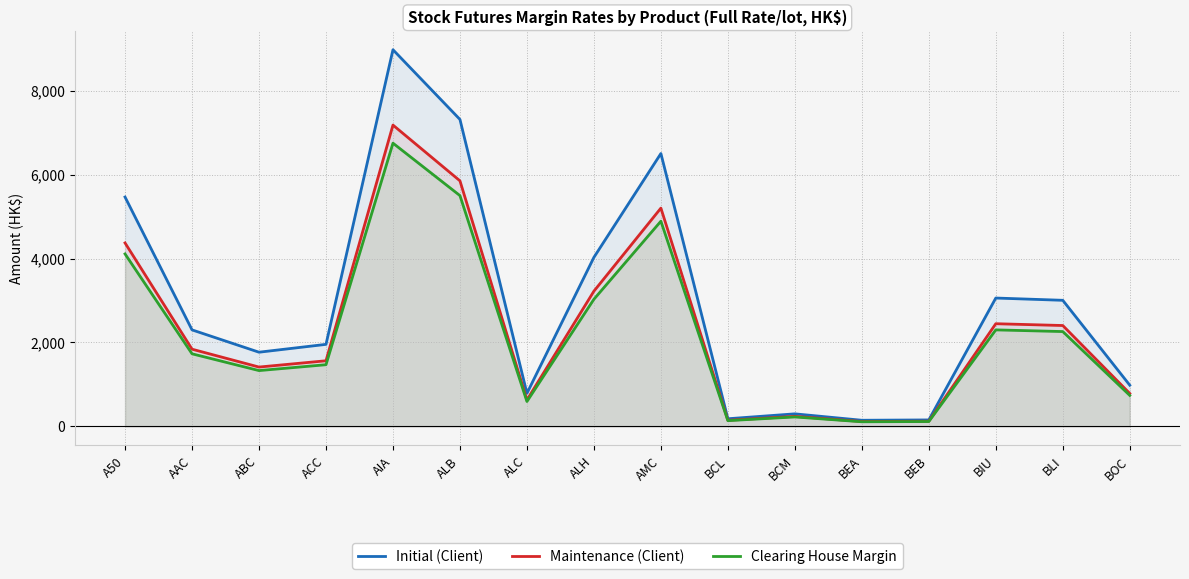

The Initial (Client) series shows 326 at BCL. True or false?

False